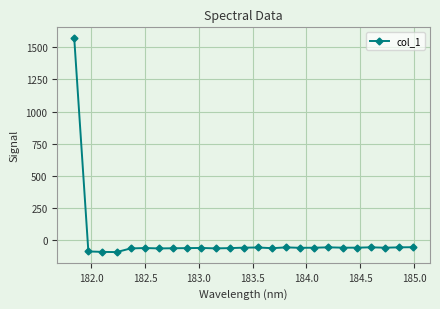

What is the smallest value displayed?

-91.1